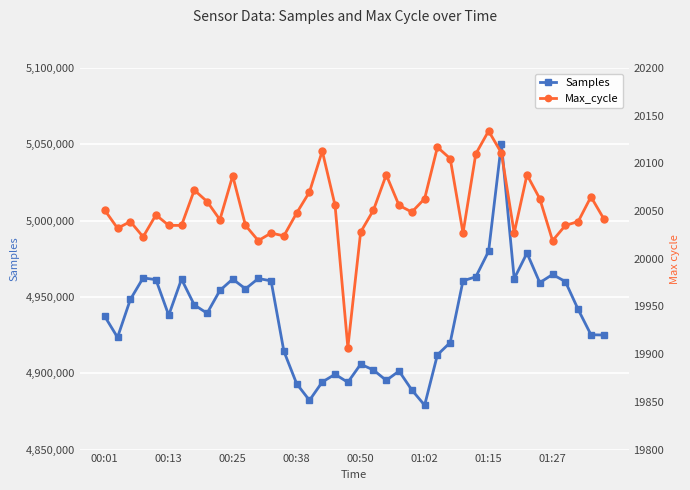

The value of Samples at 00:01 is 4937299. True or false?

True